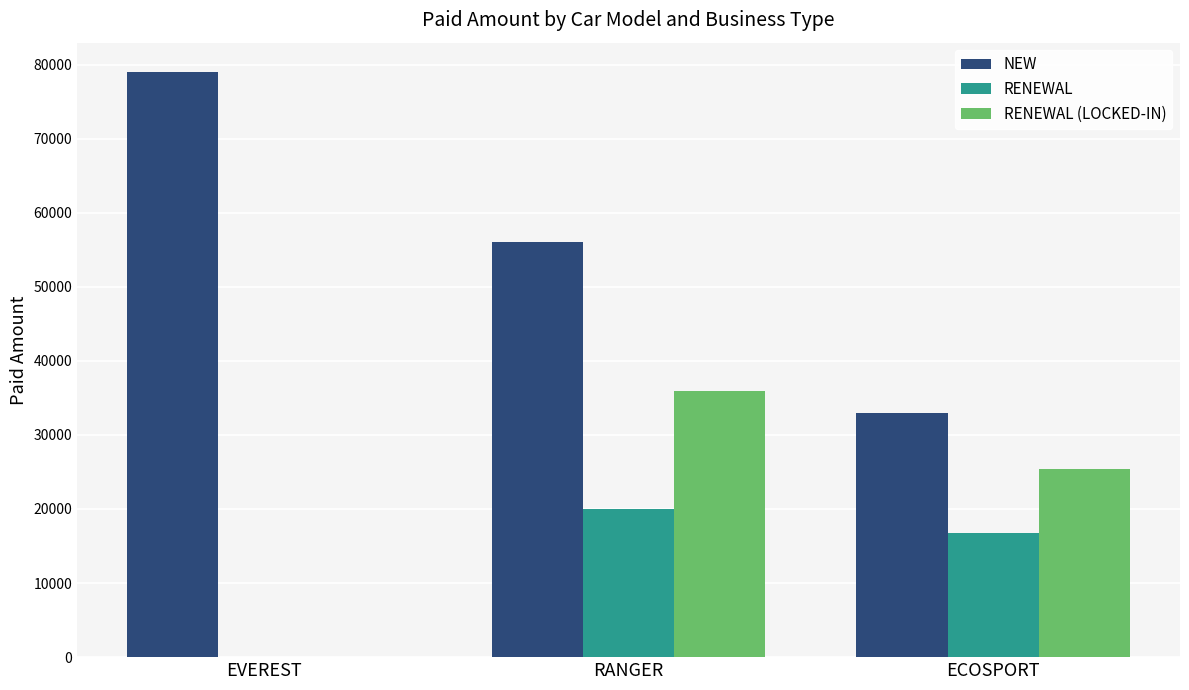

At which label does RENEWAL reach its peak?

RANGER